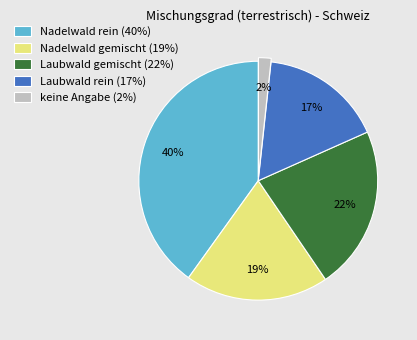

Which category has the biggest portion of the pie?

Nadelwald rein